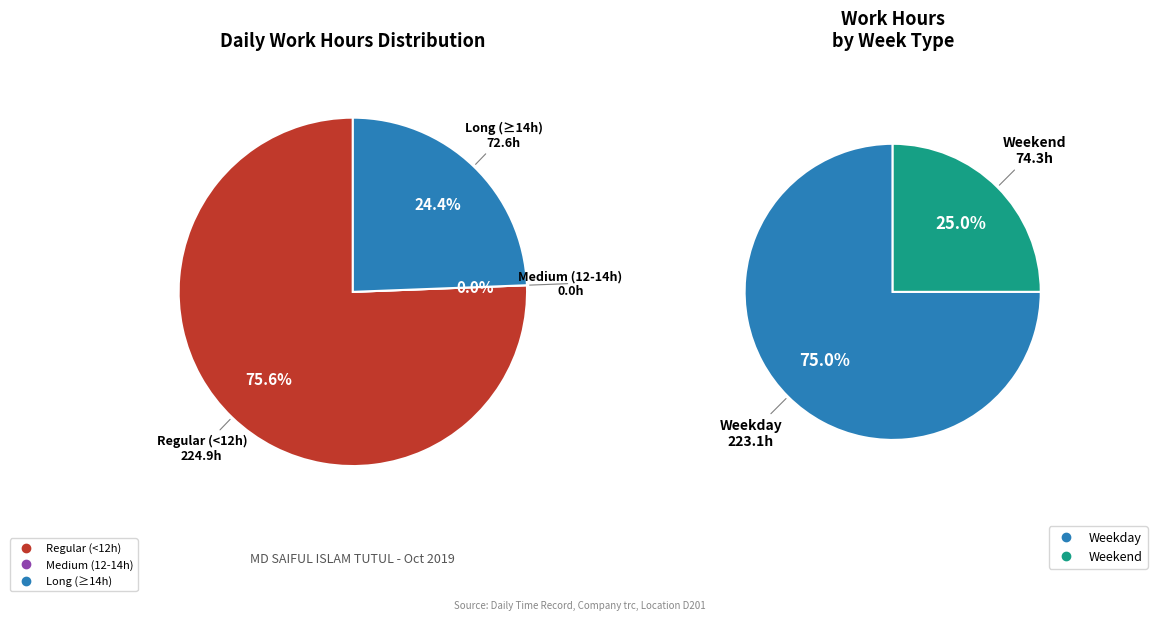

Is 11-Fri the majority of the pie?

No